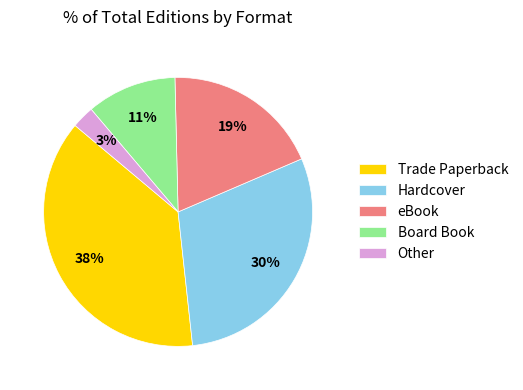

How many slices are in this pie chart?

5